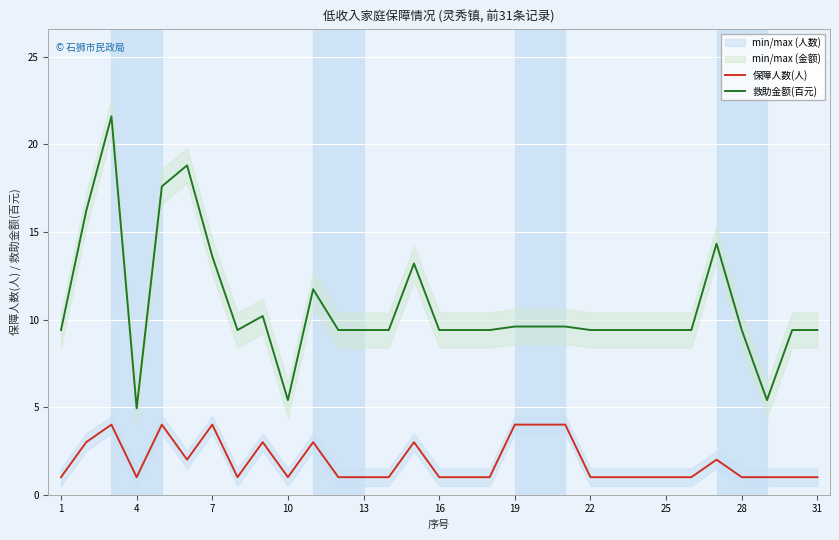

True or false: 保障人数(人) and 救助金额(百元) intersect in this chart.

False